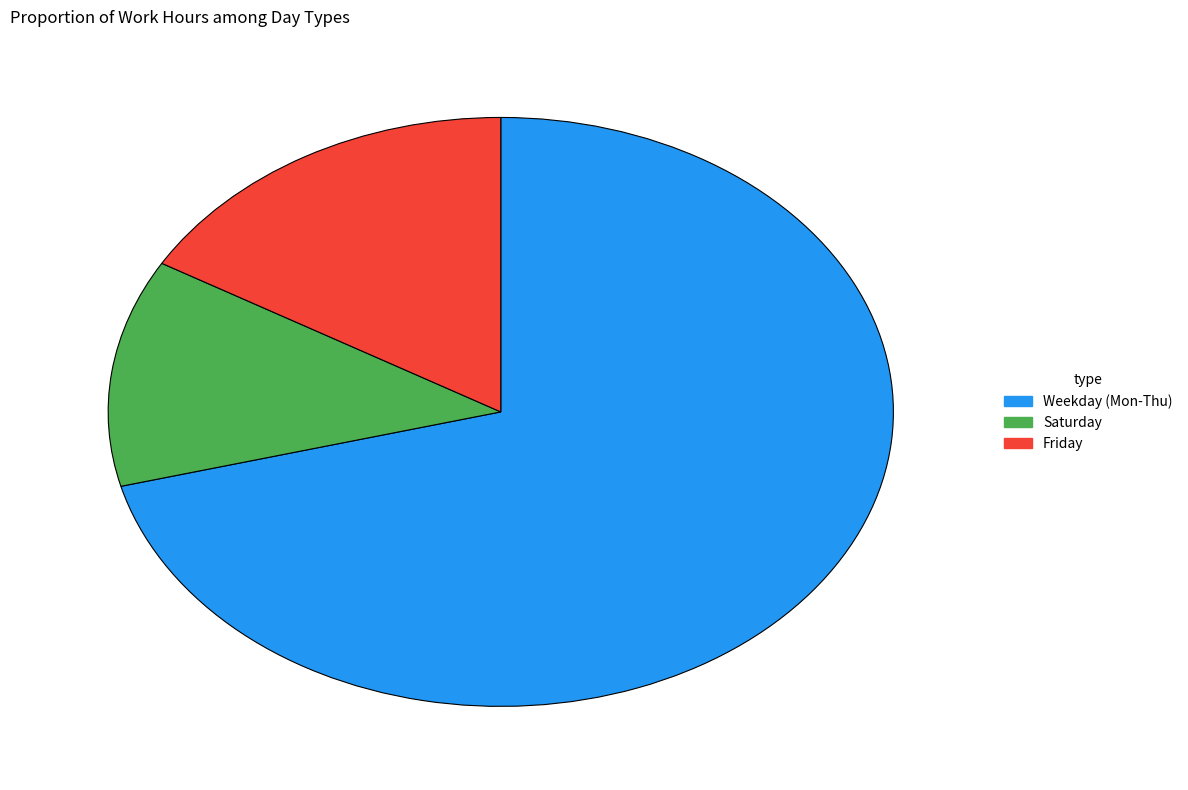

What is the ratio of the value at Weekday (Mon-Thu) to the value at Friday?

4.3